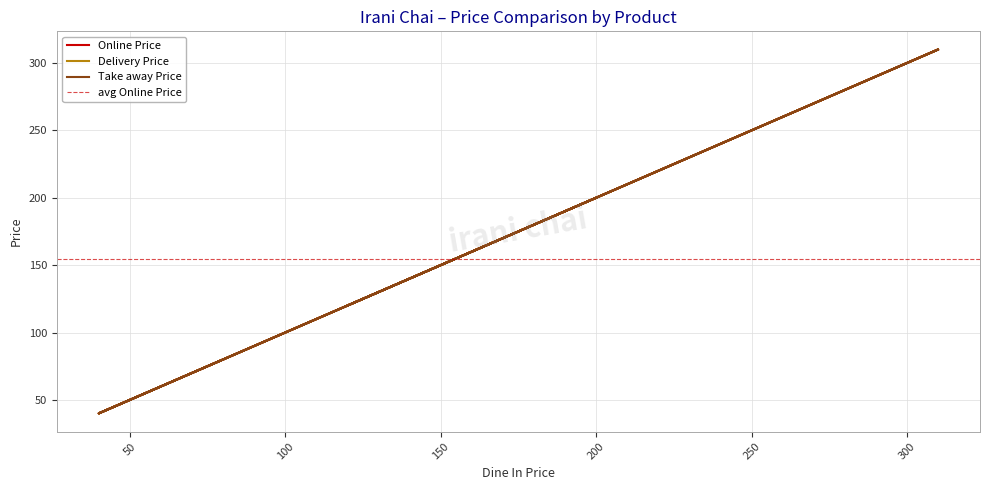

Reading left to right, extract all data points from this chart.

Online Price: MMC01850=80	MMC01849=50	MMC01848=40	MMC01847=156	MMC01846=200	MMC01845=200	MMC01844=200	MMC01843=150	MMC01842=120	MMC01841=150	MMC01840=310	MMC01839=220	MMC01838=156	MMC01837=155	MMC01836=145	MMC01835=120	MMC01834=40	MMC01833=110	MMC01832=180	MMC01831=310
Delivery Price: MMC01850=80	MMC01849=50	MMC01848=40	MMC01847=156	MMC01846=200	MMC01845=200	MMC01844=200	MMC01843=150	MMC01842=120	MMC01841=150	MMC01840=310	MMC01839=220	MMC01838=156	MMC01837=155	MMC01836=145	MMC01835=120	MMC01834=40	MMC01833=110	MMC01832=180	MMC01831=310
Take away Price: MMC01850=80	MMC01849=50	MMC01848=40	MMC01847=156	MMC01846=200	MMC01845=200	MMC01844=200	MMC01843=150	MMC01842=120	MMC01841=150	MMC01840=310	MMC01839=220	MMC01838=156	MMC01837=155	MMC01836=145	MMC01835=120	MMC01834=40	MMC01833=110	MMC01832=180	MMC01831=310